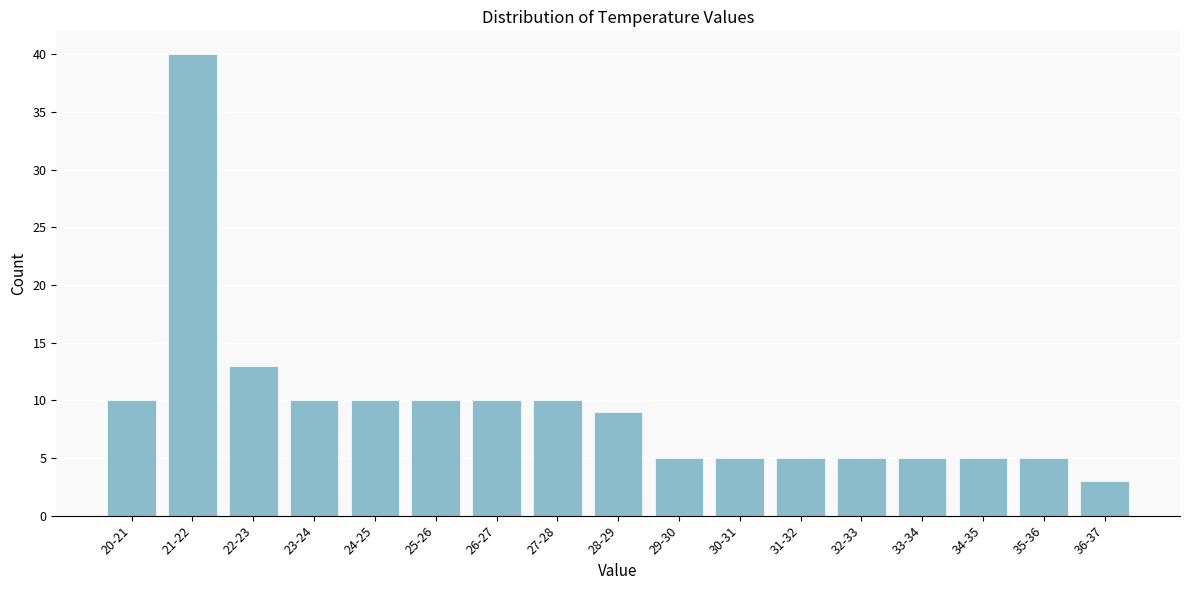

Reading left to right, transcribe all the data shown in this chart.

10	40	13	10	10	10	10	10	9	5	5	5	5	5	5	5	3